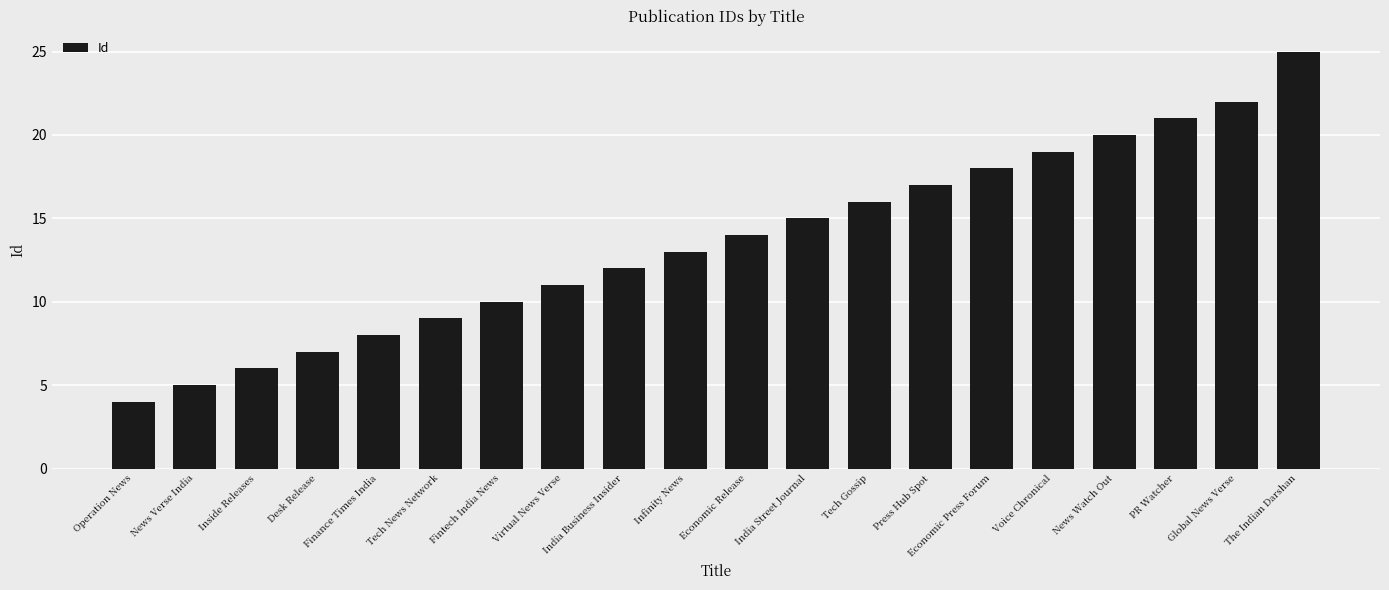

Count the number of data series in this chart.

1